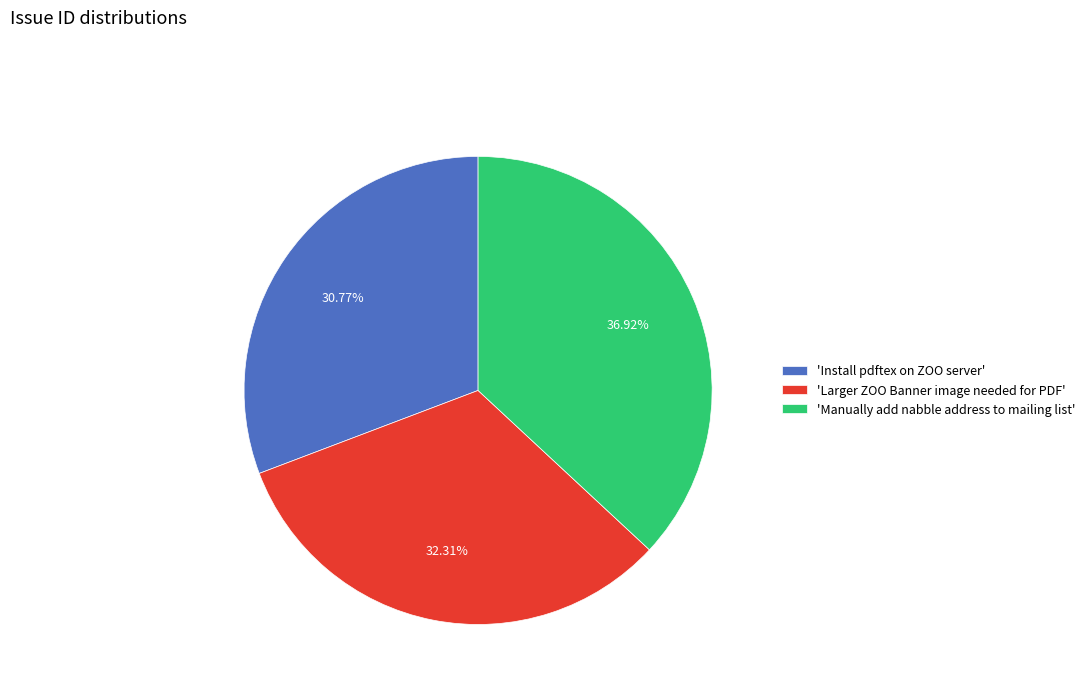

Which category has the biggest portion of the pie?

'Manually add nabble address to mailing list'